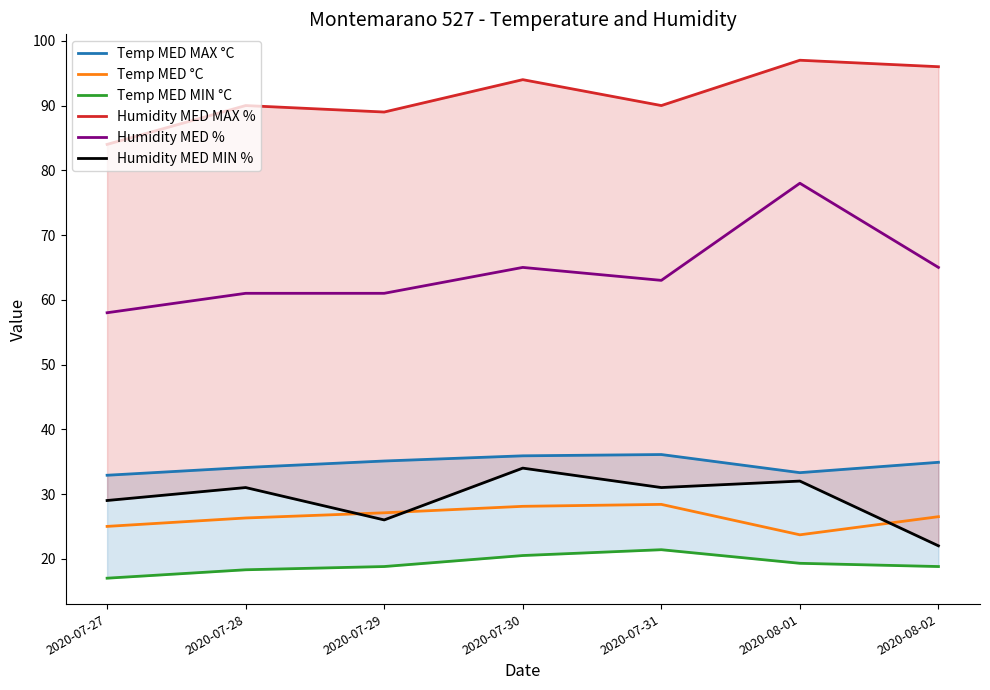

Where is Temp MED MIN °C nearest to the value 19?

2020-07-29